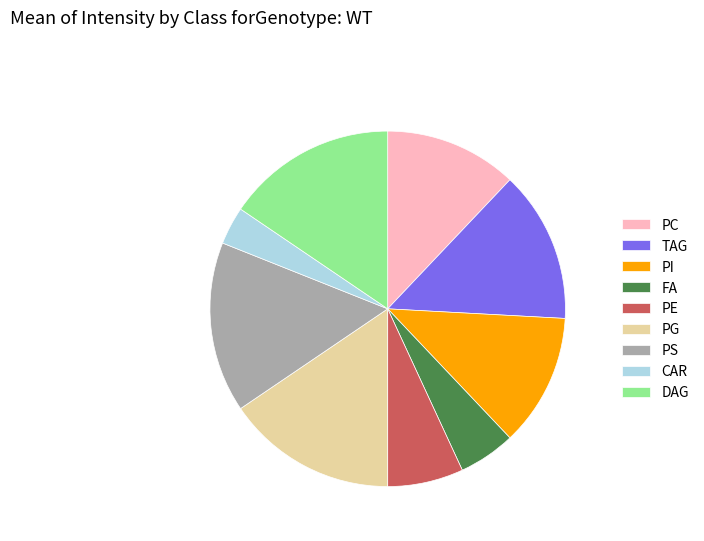

Approximately how many times larger is the value at TAG compared to PE?

2.0